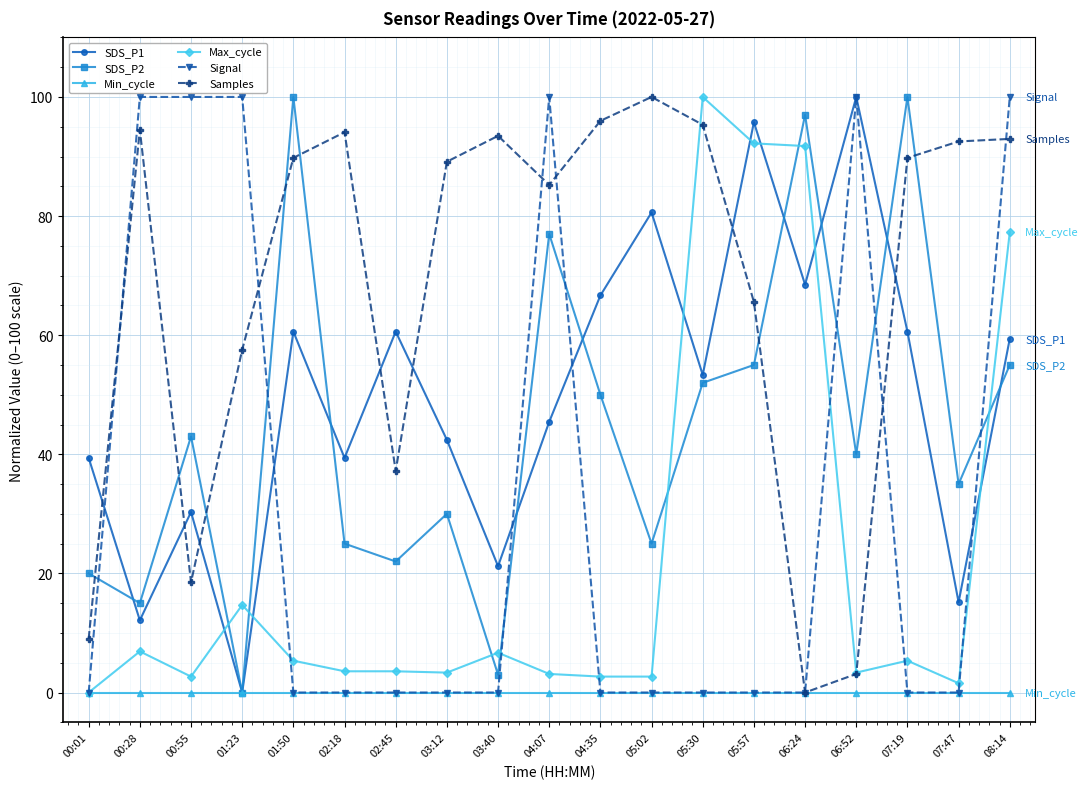

What position from the left is 02:45?

7